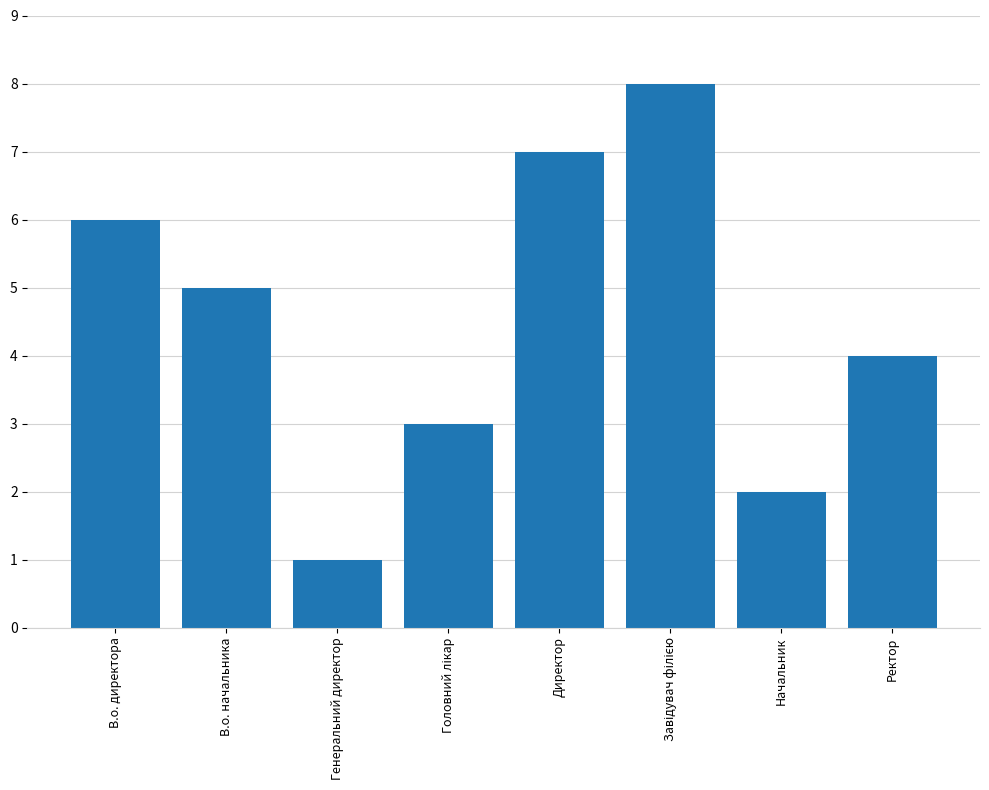

What is the sum of all values?

36